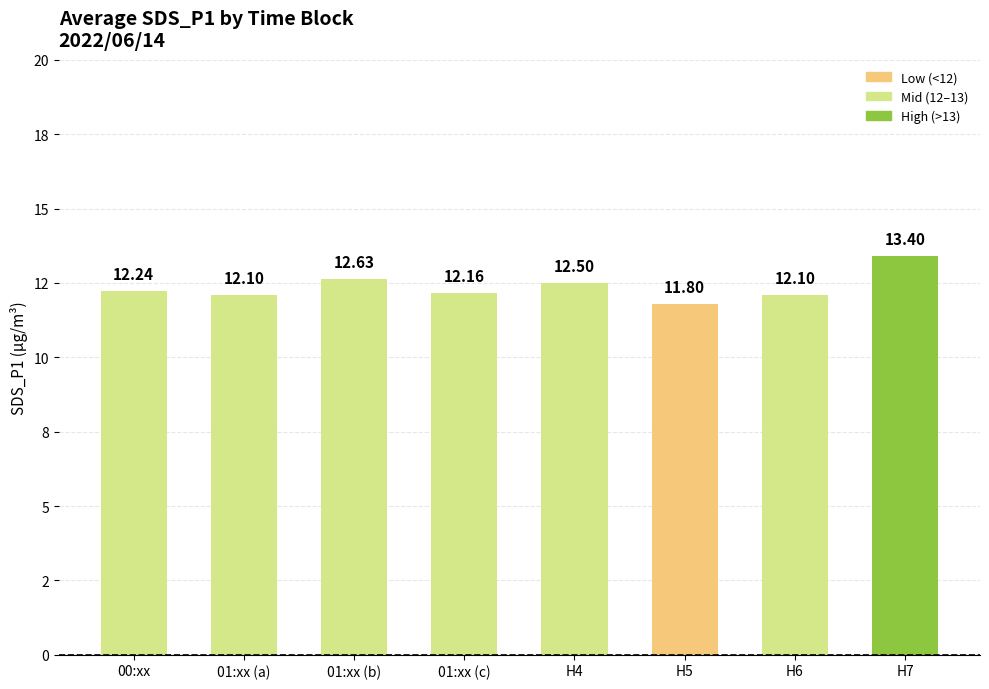

What is the label of the 5th bar from the left?

H4